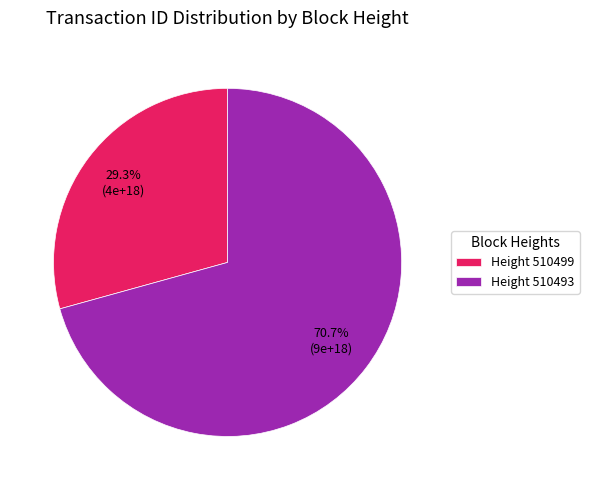

Count the number of slices in the pie.

2